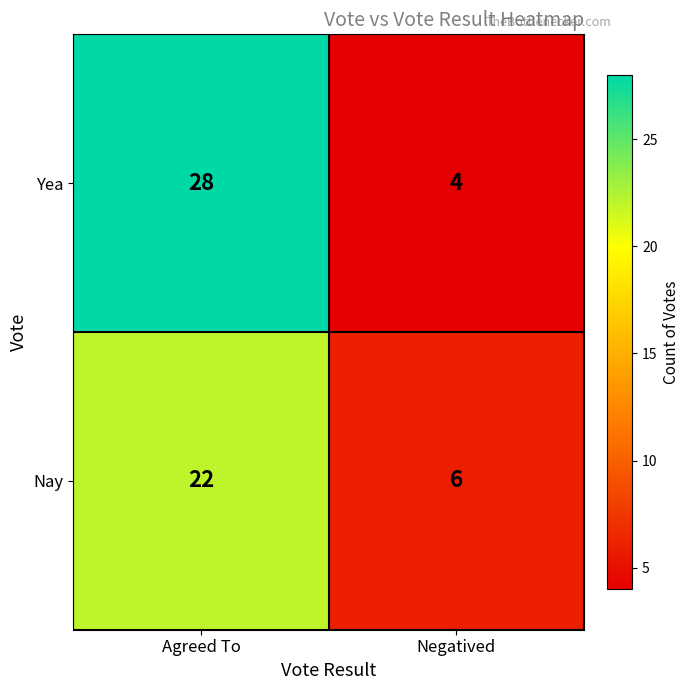

Which label corresponds to the largest value in the chart?

Agreed To